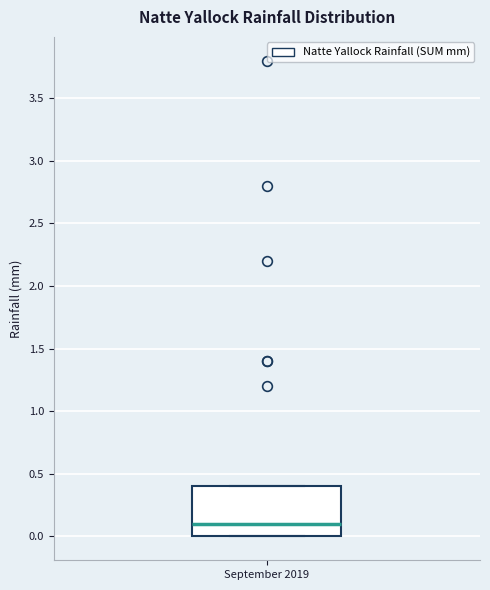

Read this box plot against the y-axis: the position of the median line, the range covered by the box, and the ends of both whiskers. The values are not printed on the chart, so give them approximately, as read against the axis.

median 0.1, box 0.0 to 0.4, whiskers 0.0 to 0.4